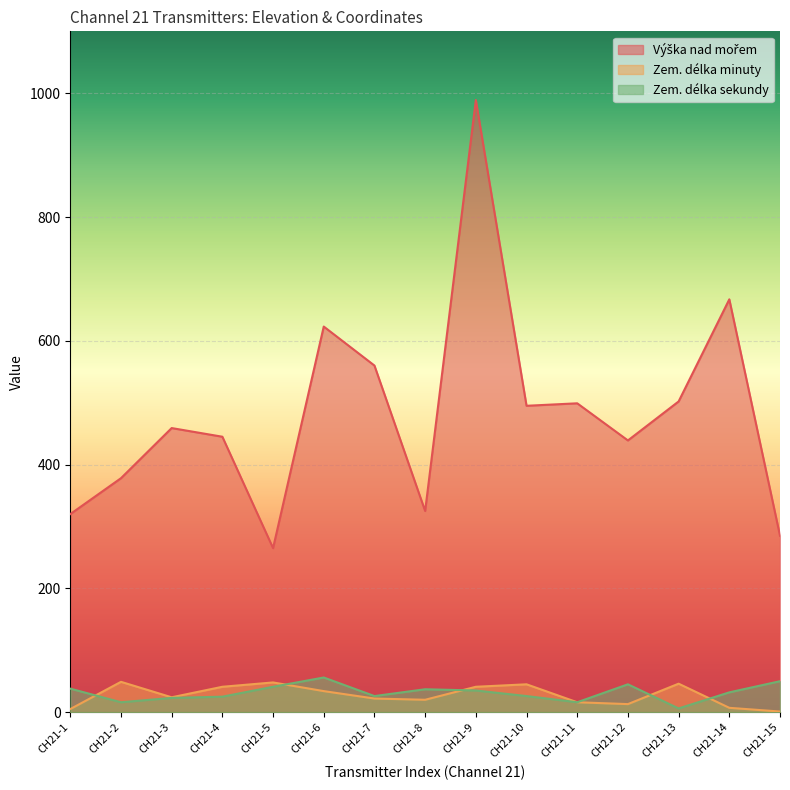

At which category is the sum across all series the highest?

CH21-9